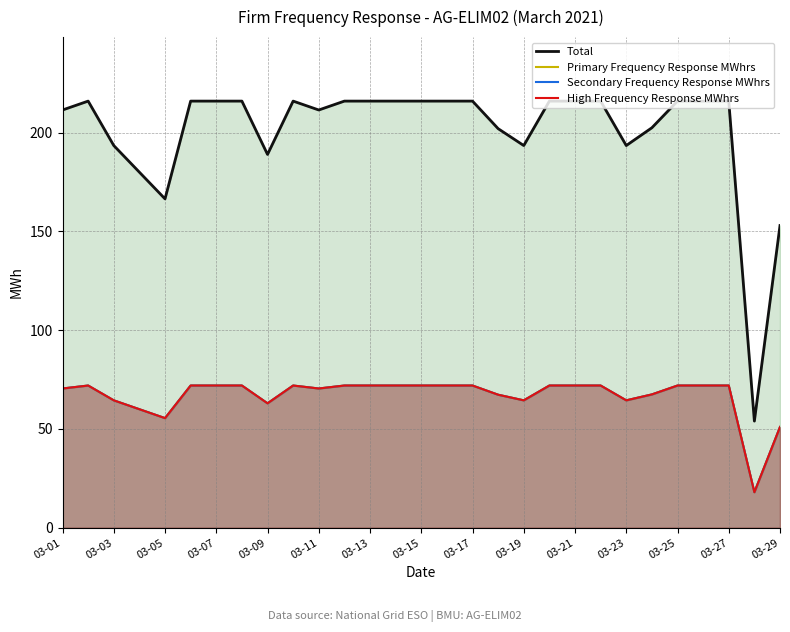

At 03-23, list the series in order from smallest to largest.

Primary Frequency Response MWhrs, Secondary Frequency Response MWhrs, High Frequency Response MWhrs, Total